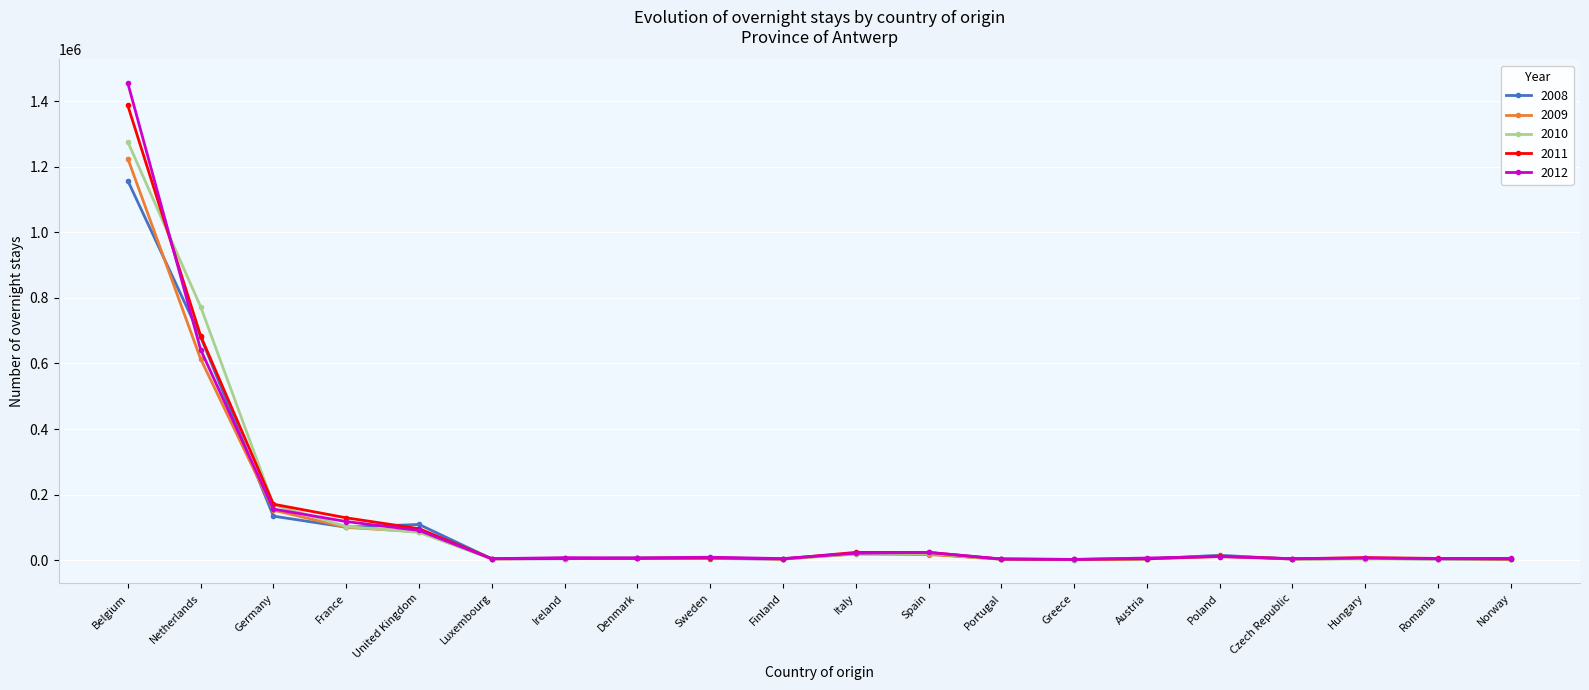

What is the spread (max minus min) of values at France?

29329